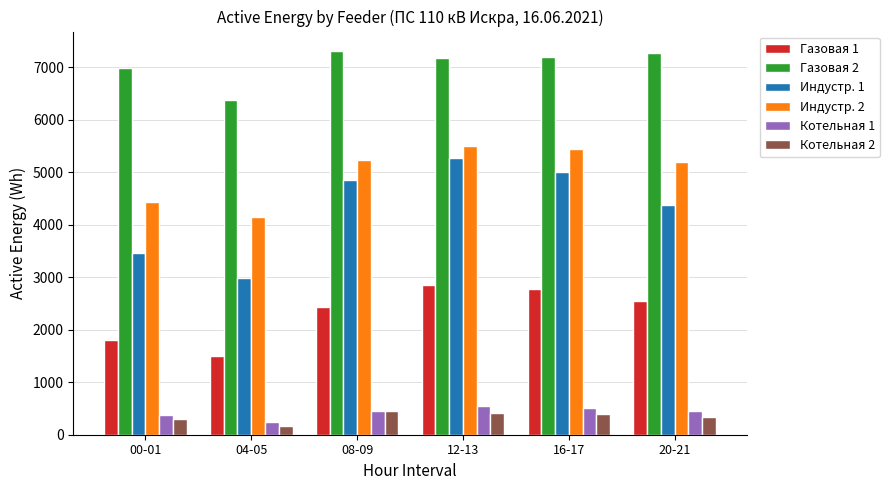

List the series in order of their peak value, highest first.

Газовая 2, Индустр. 2, Индустр. 1, Газовая 1, Котельная 1, Котельная 2